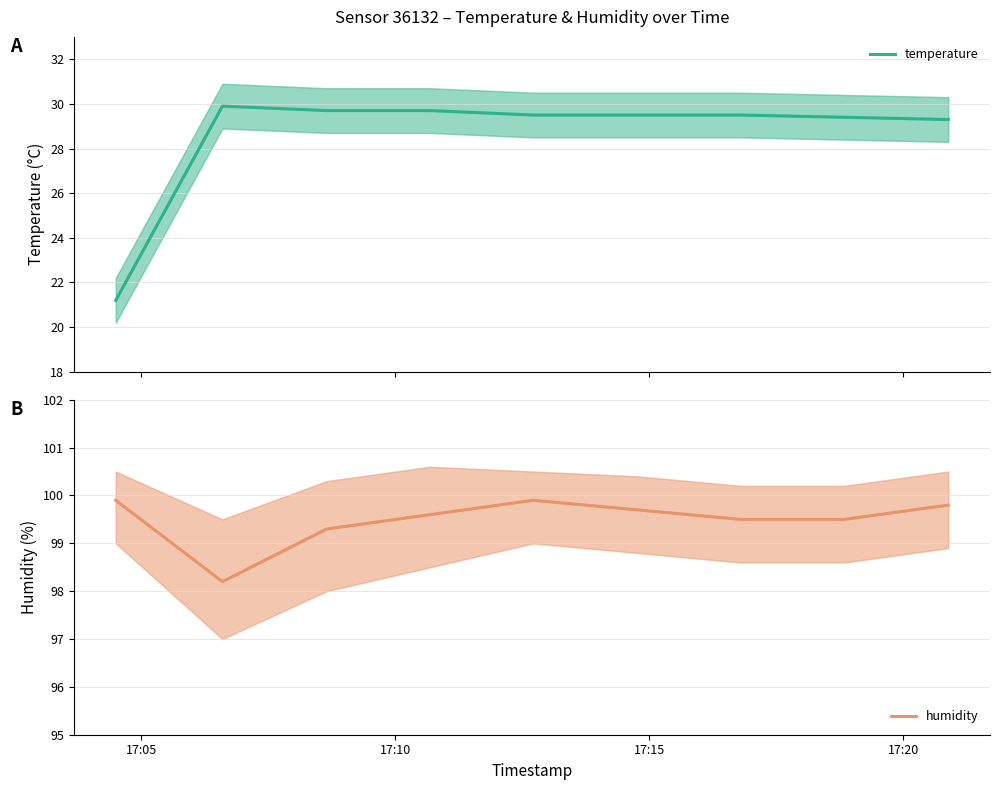

Rank the series by their maximum value, from lowest to highest.

temperature, humidity